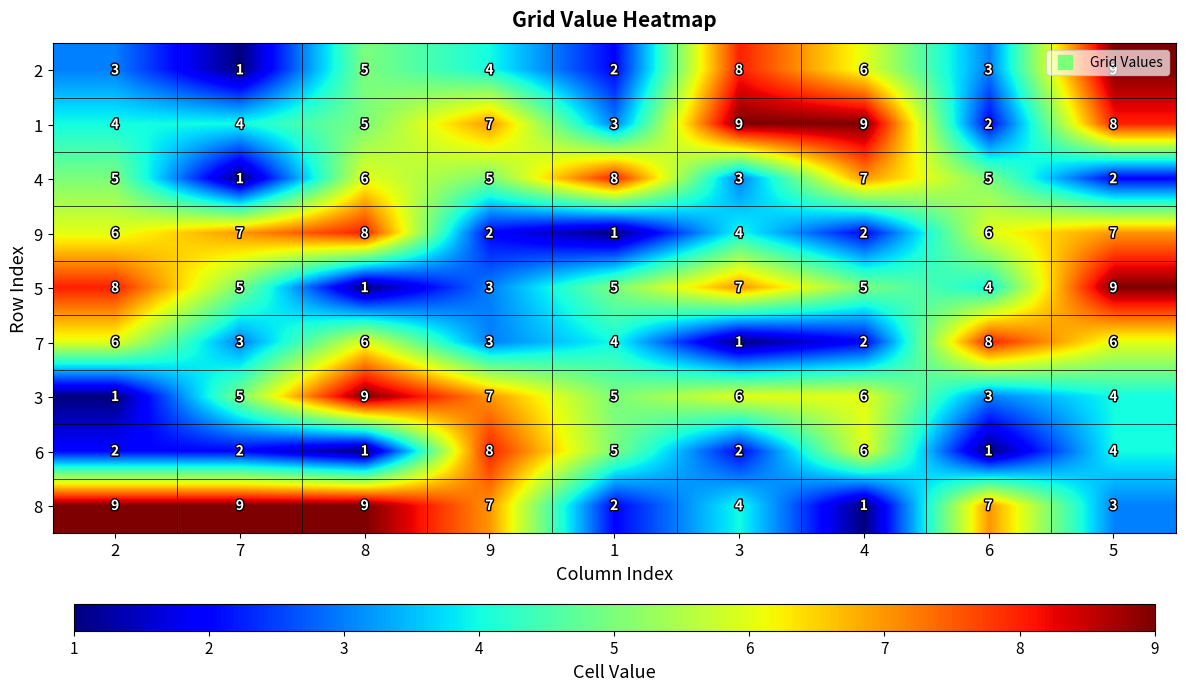

The value of 6 at 5 is 1. True or false?

False